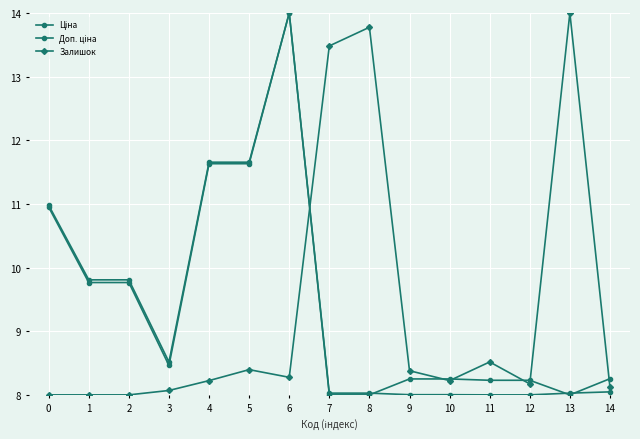

What is the greatest value displayed?

14.0